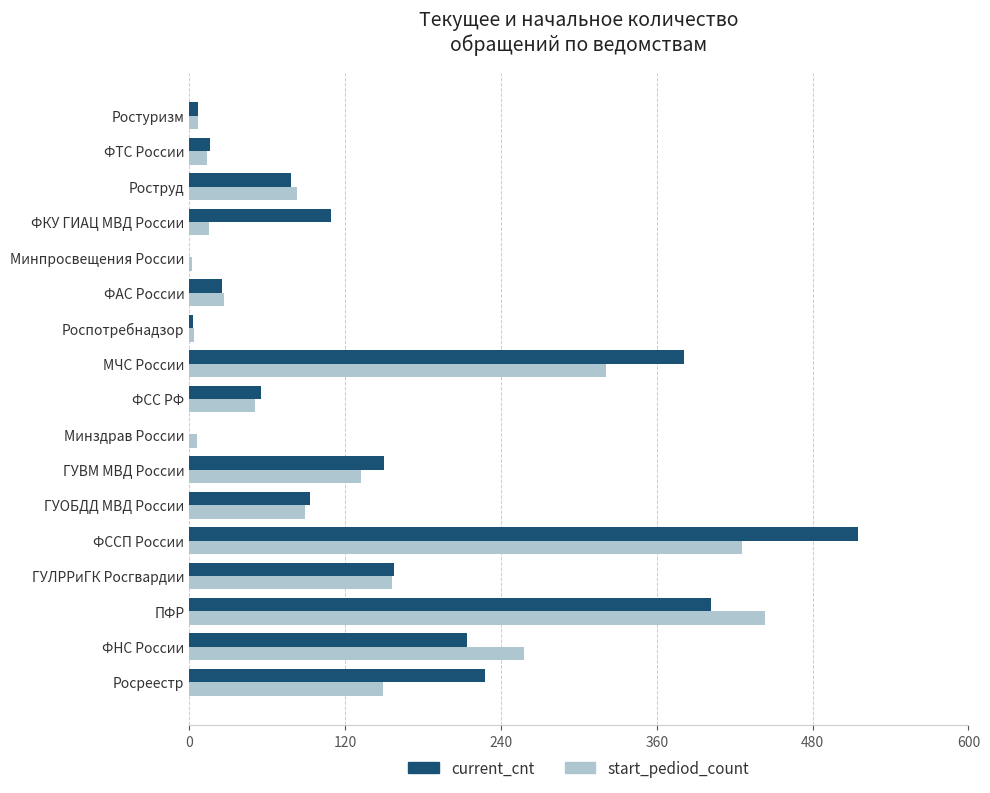

Read the current_cnt value at Росреестр.

228